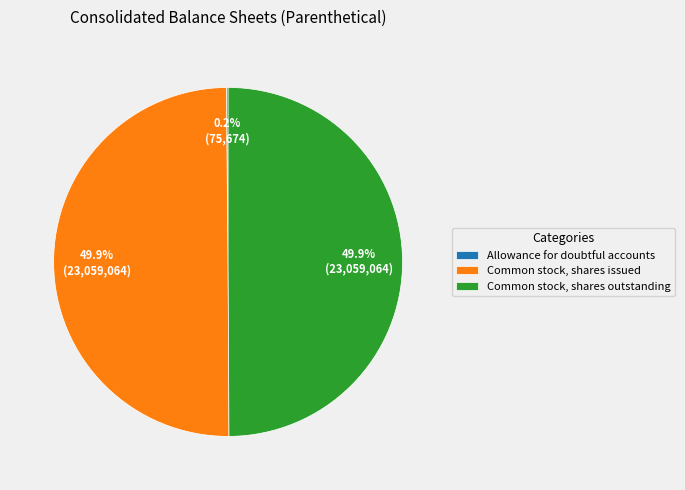

Do Common stock, shares outstanding and Common stock, shares issued together represent more than half of the pie?

Yes